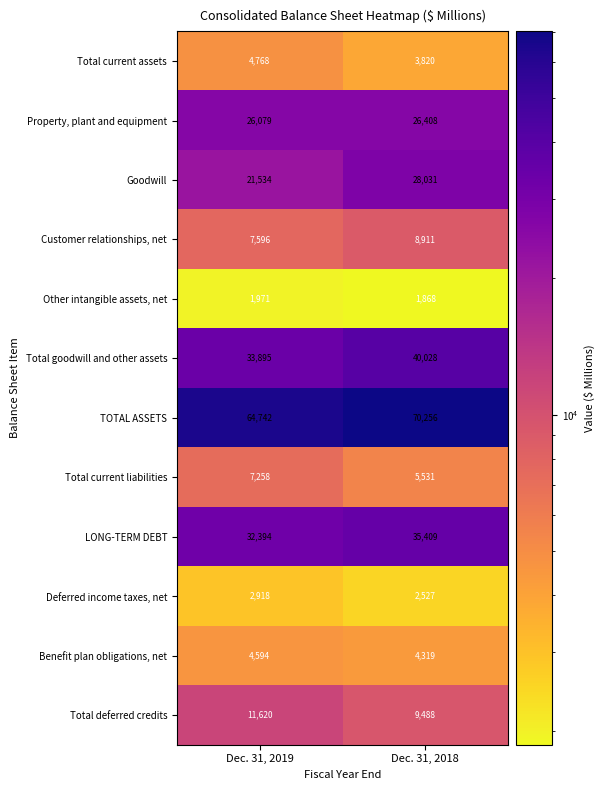

Is it true that Deferred income taxes, net equals 1021 at Dec. 31, 2019?

False